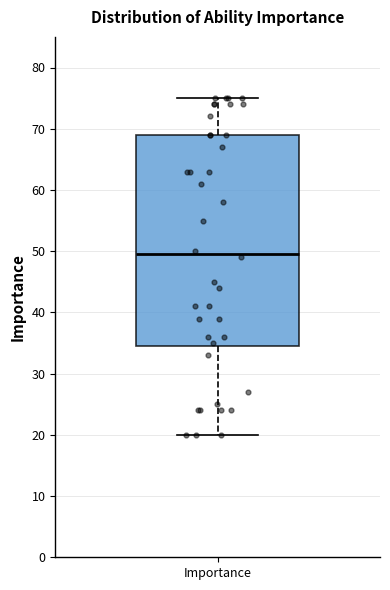

Where does the lower whisker of the box for Importance end on the y-axis? The values are not printed on the chart, so give them approximately, as read against the axis.

20